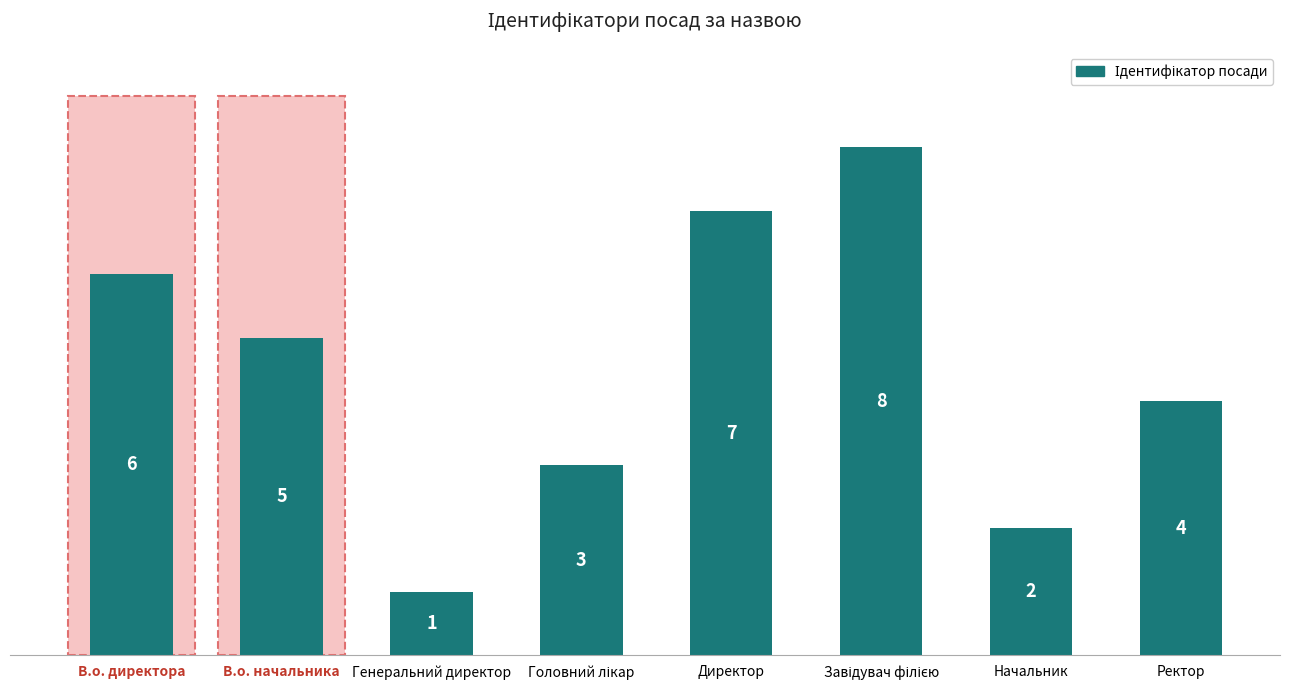

Approximately how many times larger is the value at В.о. начальника compared to Директор?

0.7